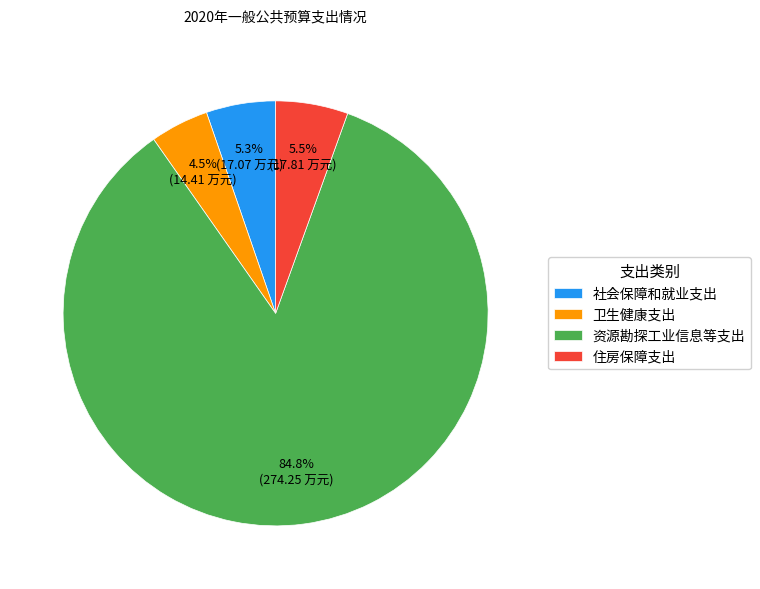

What percentage is the 社会保障和就业支出 slice, to the nearest percent?

5%